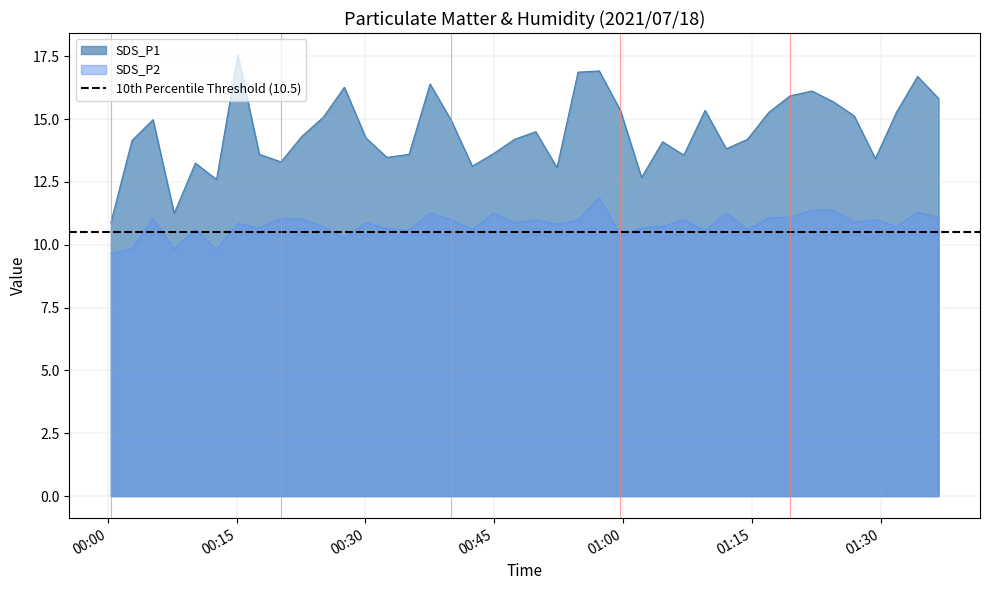

What is the lowest value of the SDS_P2 series?

9.7